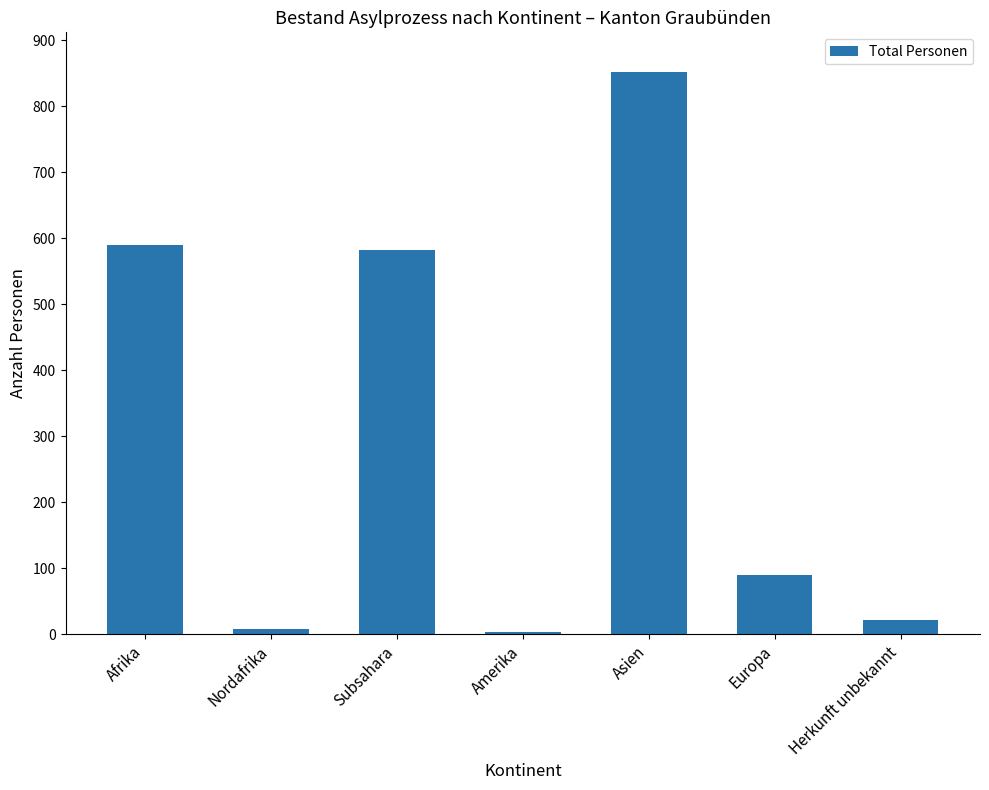

Is it true that the value at Asien is 1133?

False